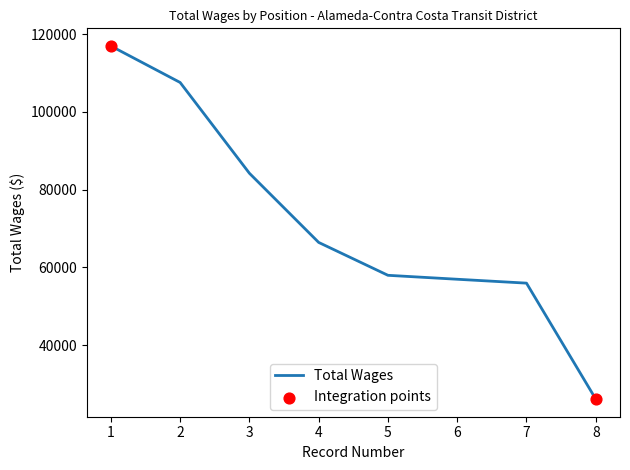

Which has a higher value, 3 or 5?

3